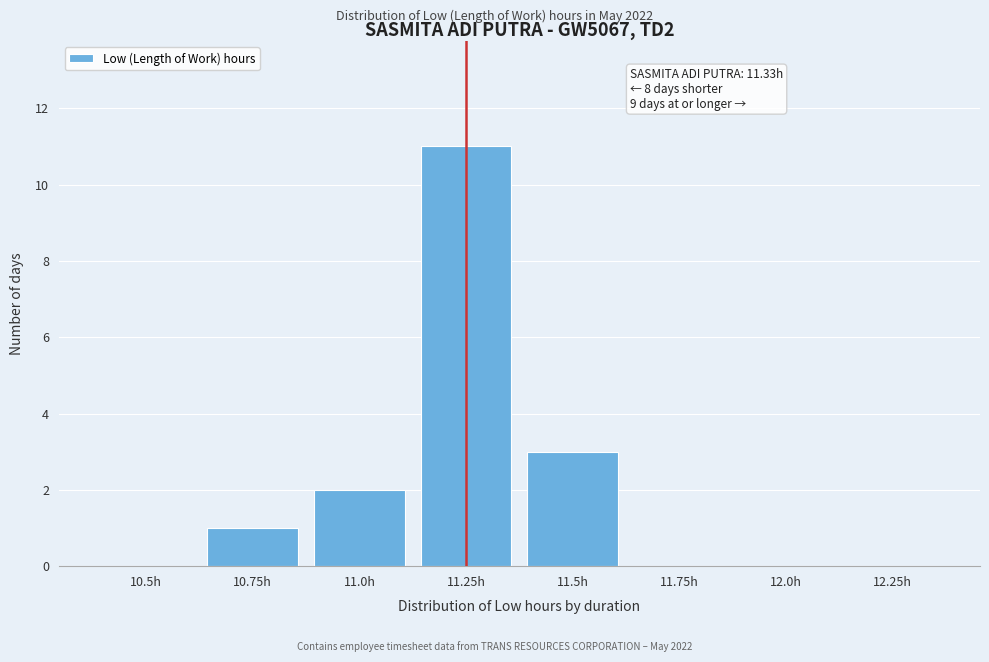

Reading right to left, transcribe all the data shown in this chart.

12.25h=0	12.0h=0	11.75h=0	11.5h=3	11.25h=11	11.0h=2	10.75h=1	10.5h=0